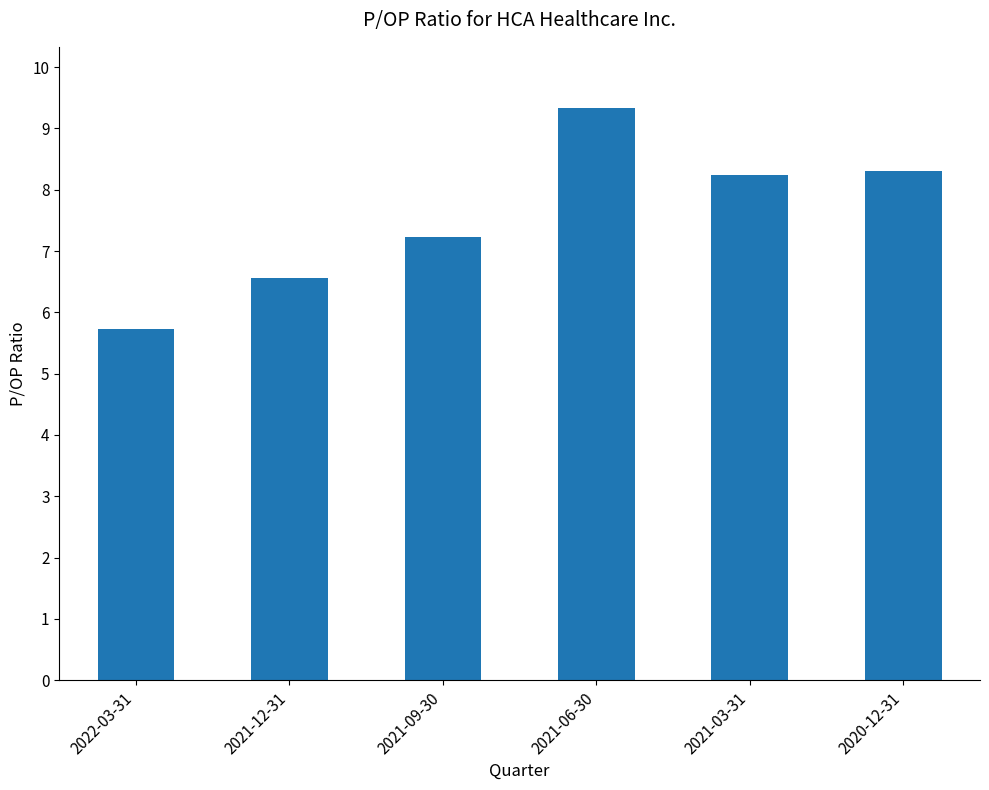

Reading right to left, list all the values displayed in this chart.

2020-12-31=8.3	2021-03-31=8.2	2021-06-30=9.3	2021-09-30=7.2	2021-12-31=6.6	2022-03-31=5.7